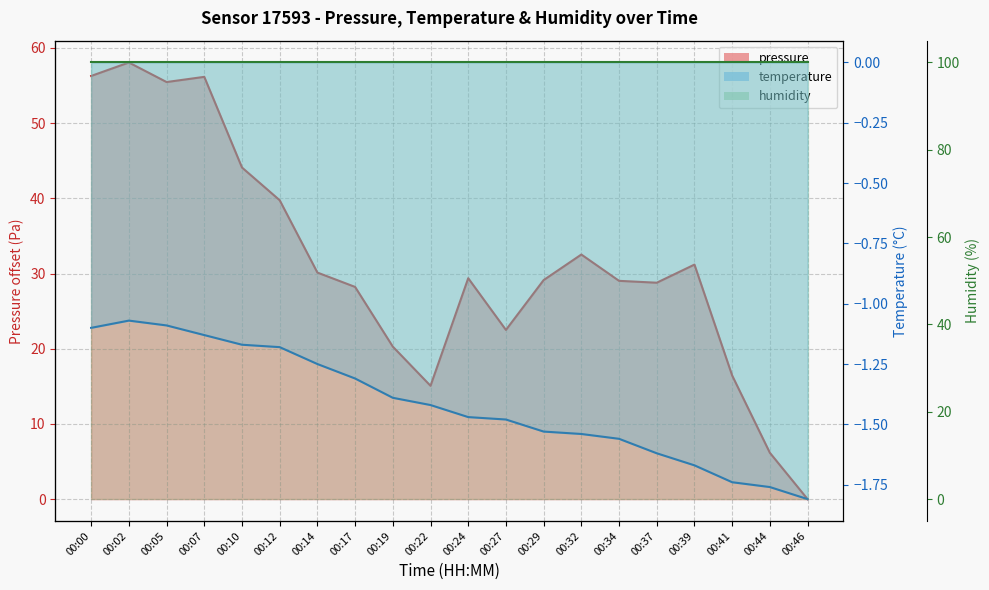

Is it true that pressure equals 24.4 at 00:22?

False